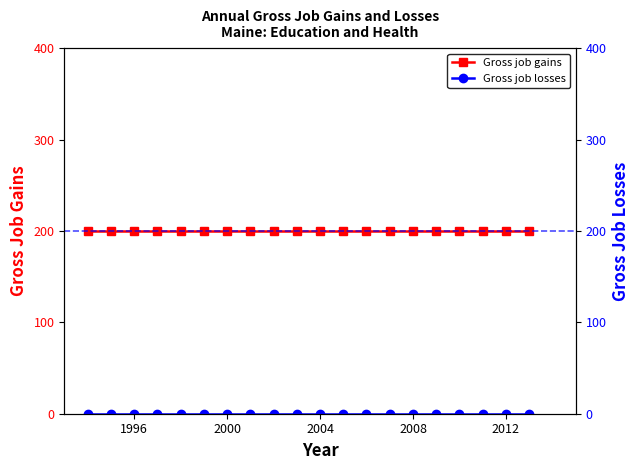

True or false: Gross job losses and Gross job gains intersect in this chart.

False